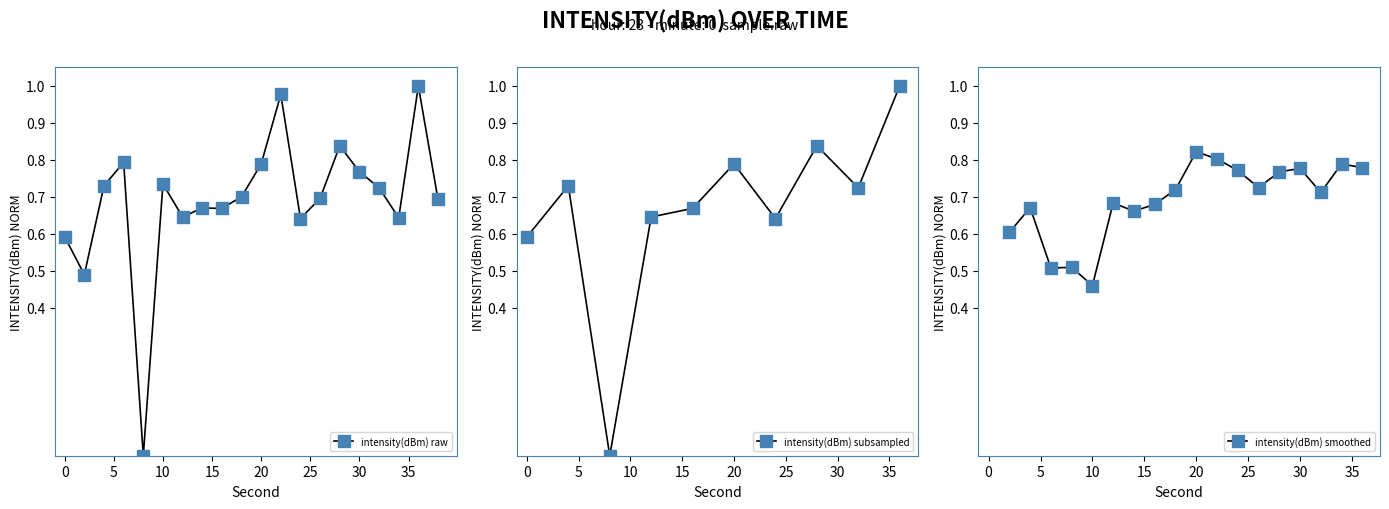

Rank the categories by value from highest to lowest.

36, 22, 28, 6, 20, 30, 10, 4, 32, 18, 26, 38, 14, 16, 12, 34, 24, 0, 2, 8